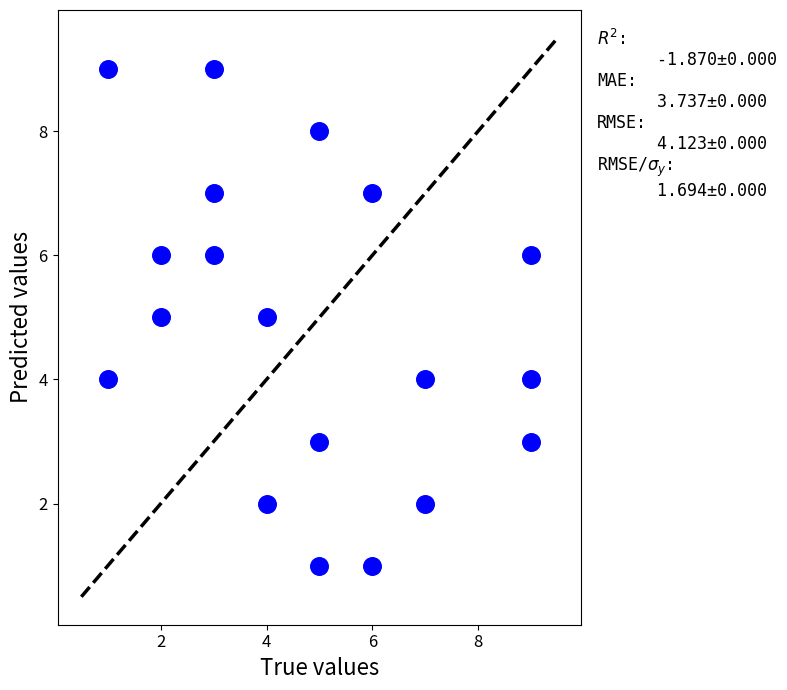

What is the range of X values (max minus min)?

8